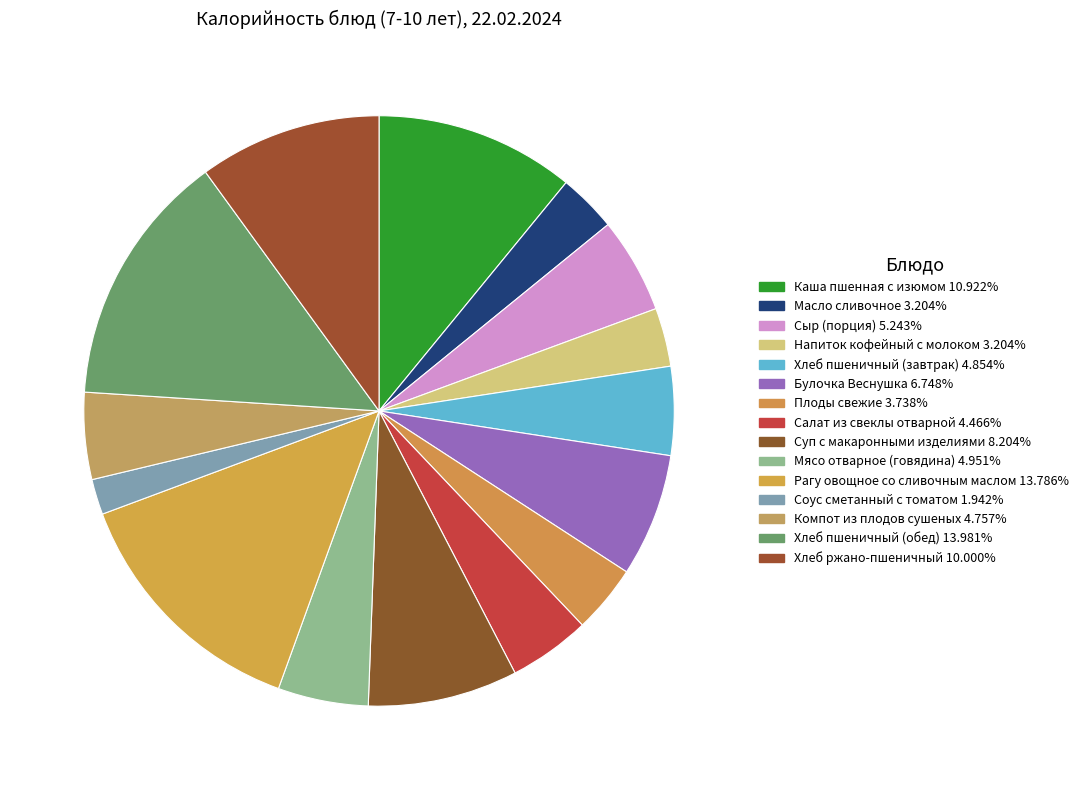

Rank the categories by value from lowest to highest.

Соус сметанный с томатом, Масло сливочное, Напиток кофейный с молоком, Плоды свежие, Салат из свеклы отварной, Компот из плодов сушеных, Хлеб пшеничный (завтрак), Мясо отварное (говядина), Сыр (порция), Булочка Веснушка, Суп с макаронными изделиями, Хлеб ржано-пшеничный, Каша пшенная с изюмом, Рагу овощное со сливочным маслом, Хлеб пшеничный (обед)